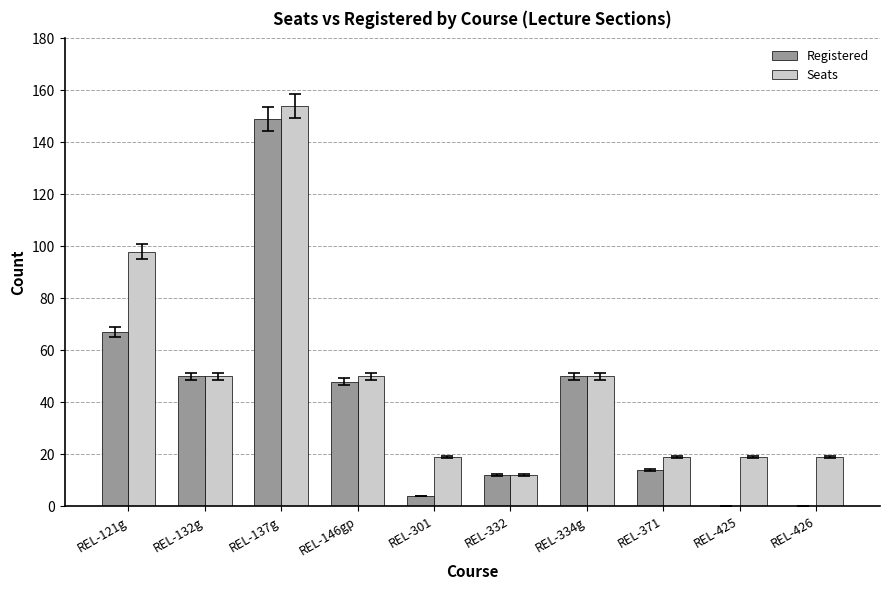

Between REL-137g and REL-426, which series saw the biggest shift?

Registered